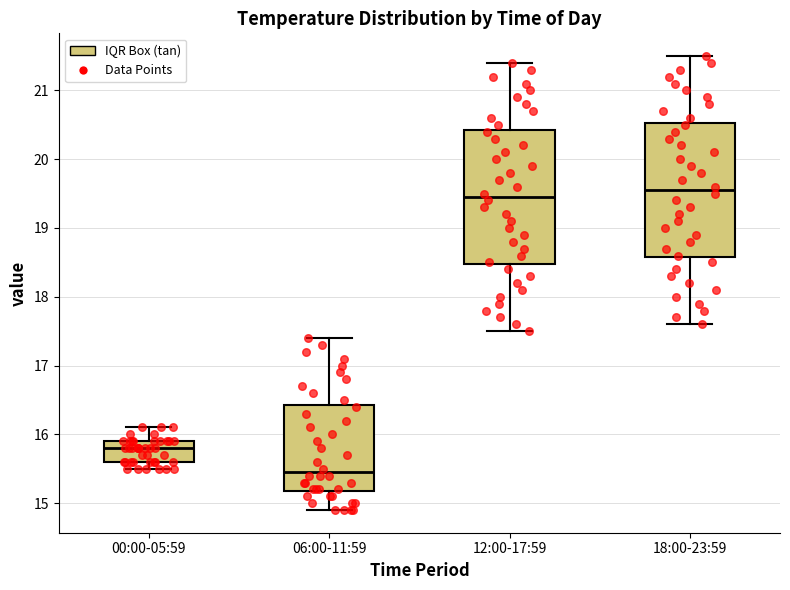

Reading left to right, transcribe this box plot: for each box, give where its median line is, the range the box spans, and where its two whiskers end, as read against the y-axis. The values are not printed on the chart, so give them approximately, as read against the axis.

00:00-05:59: median 15.8, box 15.6 to 15.9, whiskers 15.5 to 16.1
06:00-11:59: median 15.5, box 15.2 to 16.4, whiskers 14.9 to 17.4
12:00-17:59: median 19.5, box 18.5 to 20.4, whiskers 17.5 to 21.4
18:00-23:59: median 19.6, box 18.6 to 20.5, whiskers 17.6 to 21.5